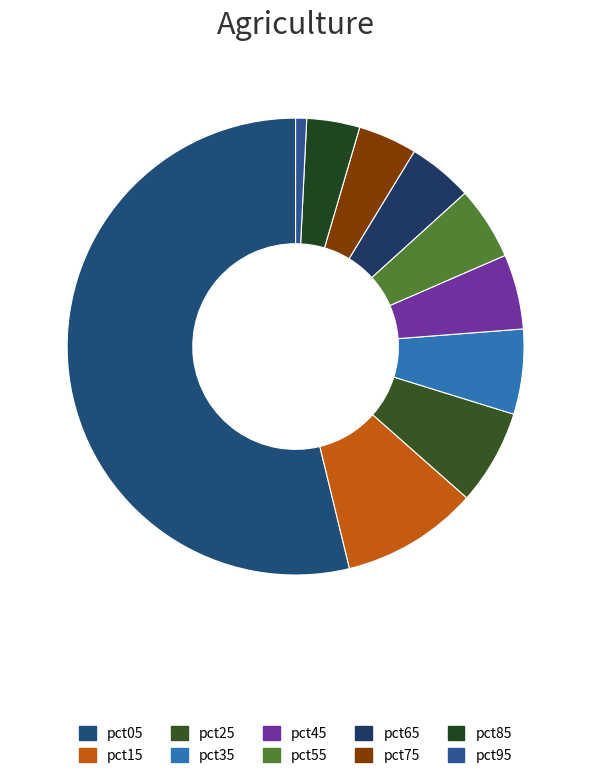

To the nearest percent, what is the combined percentage of pct35 and pct25?

13%